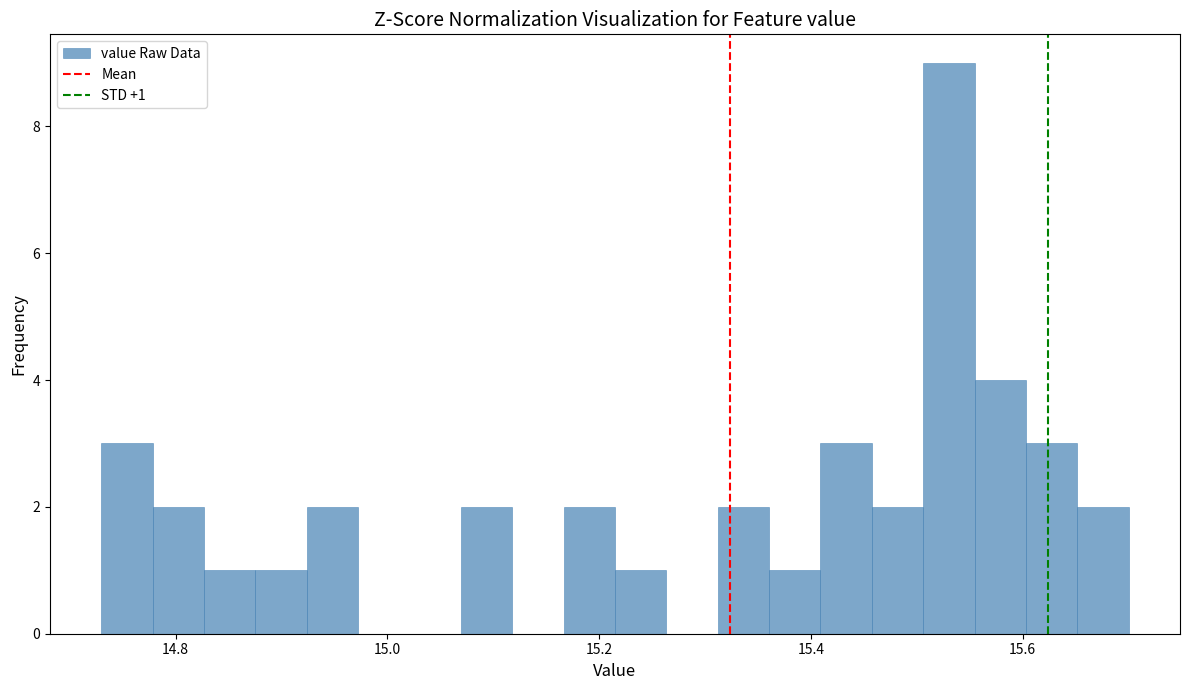

Read against the x-axis, roughly where is the centre of the tallest bar?

15.54